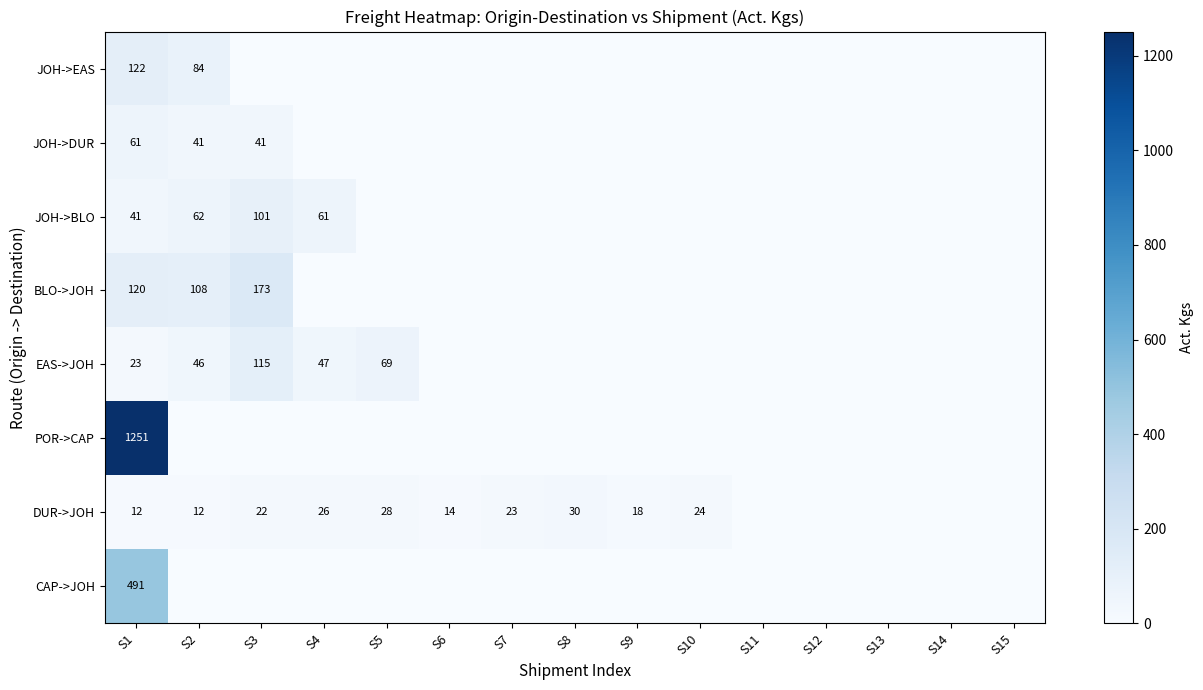

The BLO->JOH series shows 108 at S2. True or false?

True